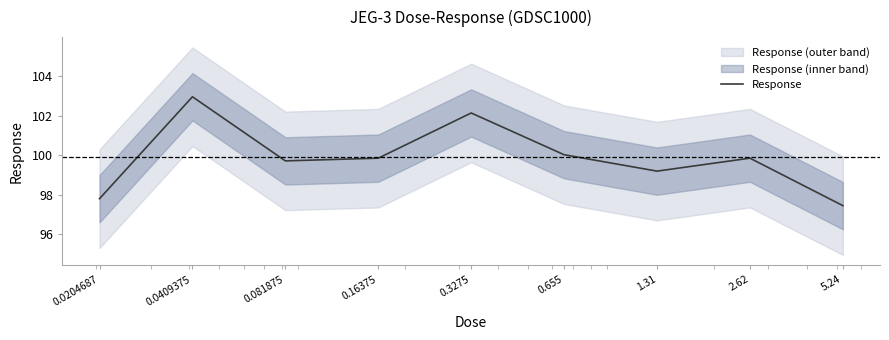

The chart shows a value of 97.4 at 5.24. True or false?

True